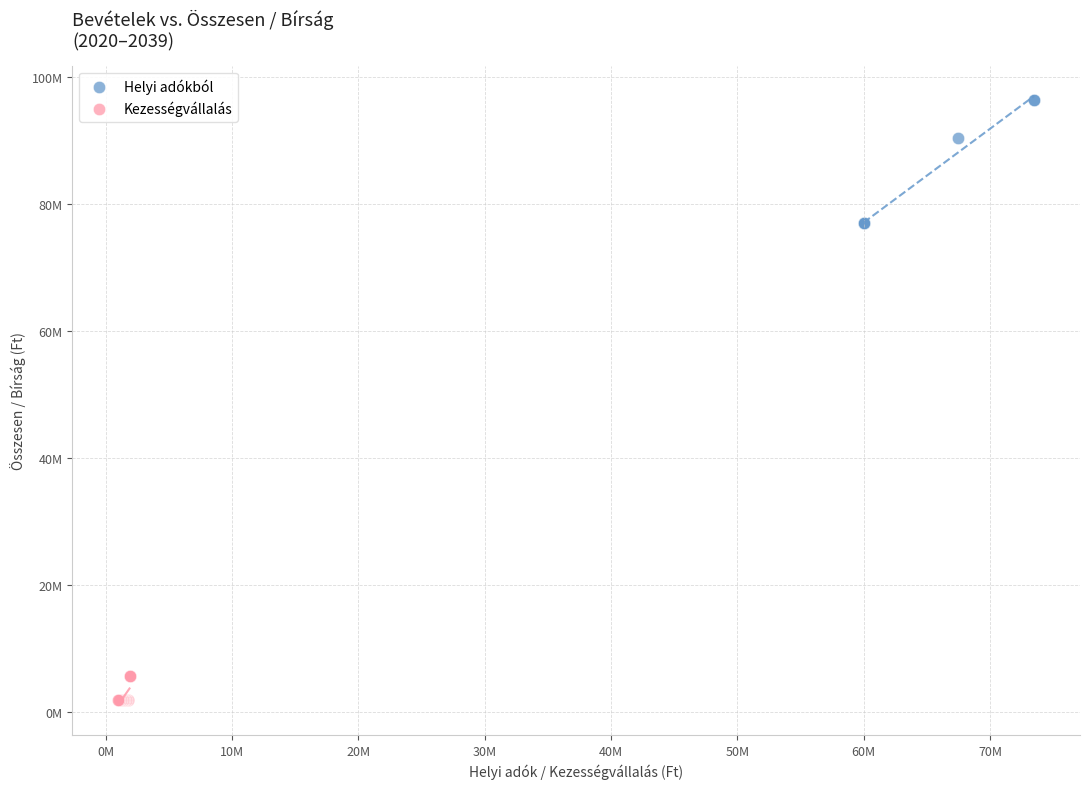

What are all the series names shown in the legend?

Helyi adókból, Kezességvállalás